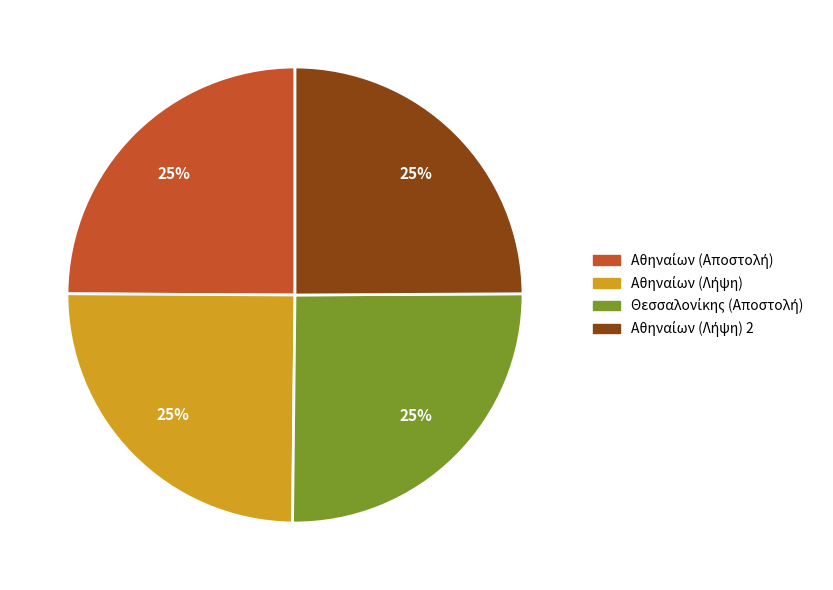

To the nearest percent, what is the average slice percentage?

25%